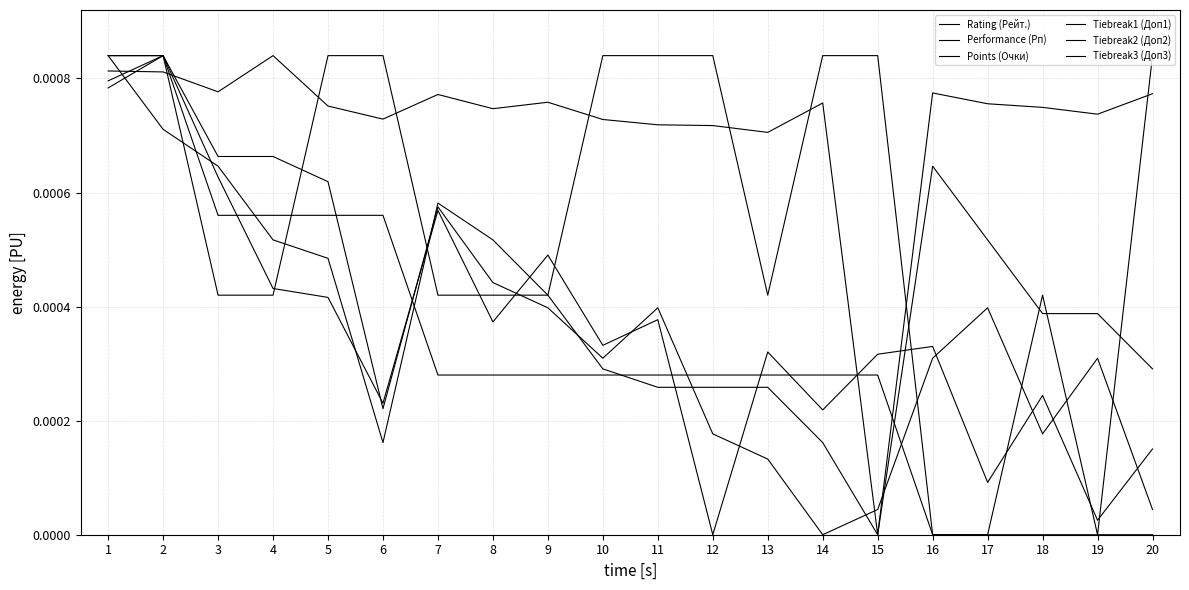

Is this an area chart (filled region under the line)?

No